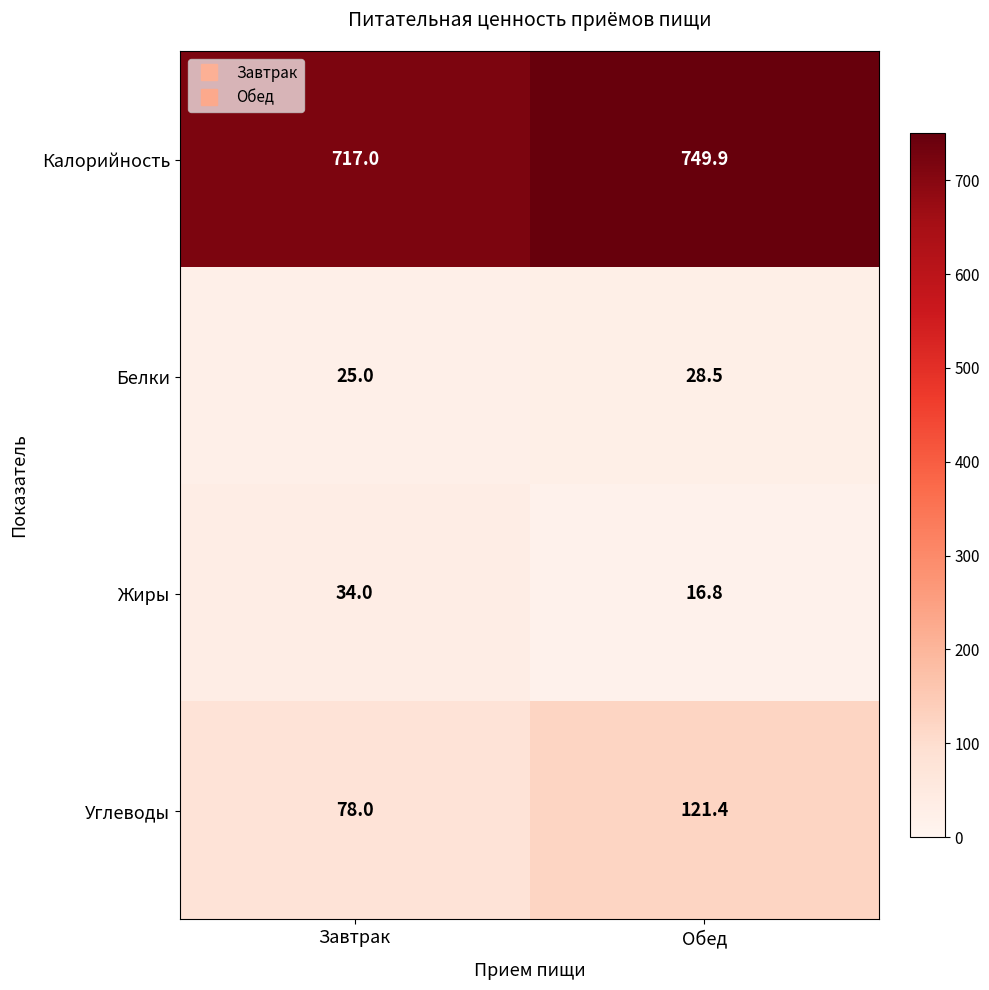

What is the maximum value shown in the chart?

749.9